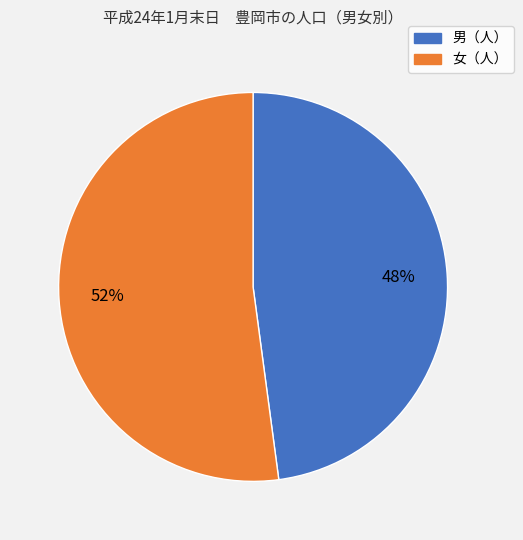

Which category has the biggest portion of the pie?

女（人）